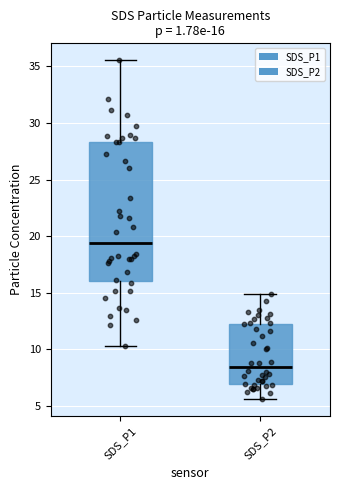

Comparing the boxes themselves (not the whiskers), which one is the tallest?

SDS_P1